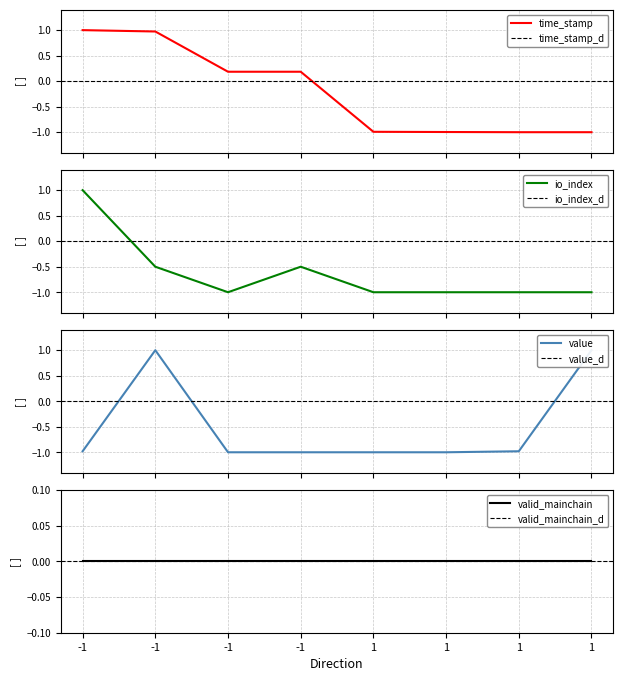

What is the minimum value for time_stamp?

-1.0